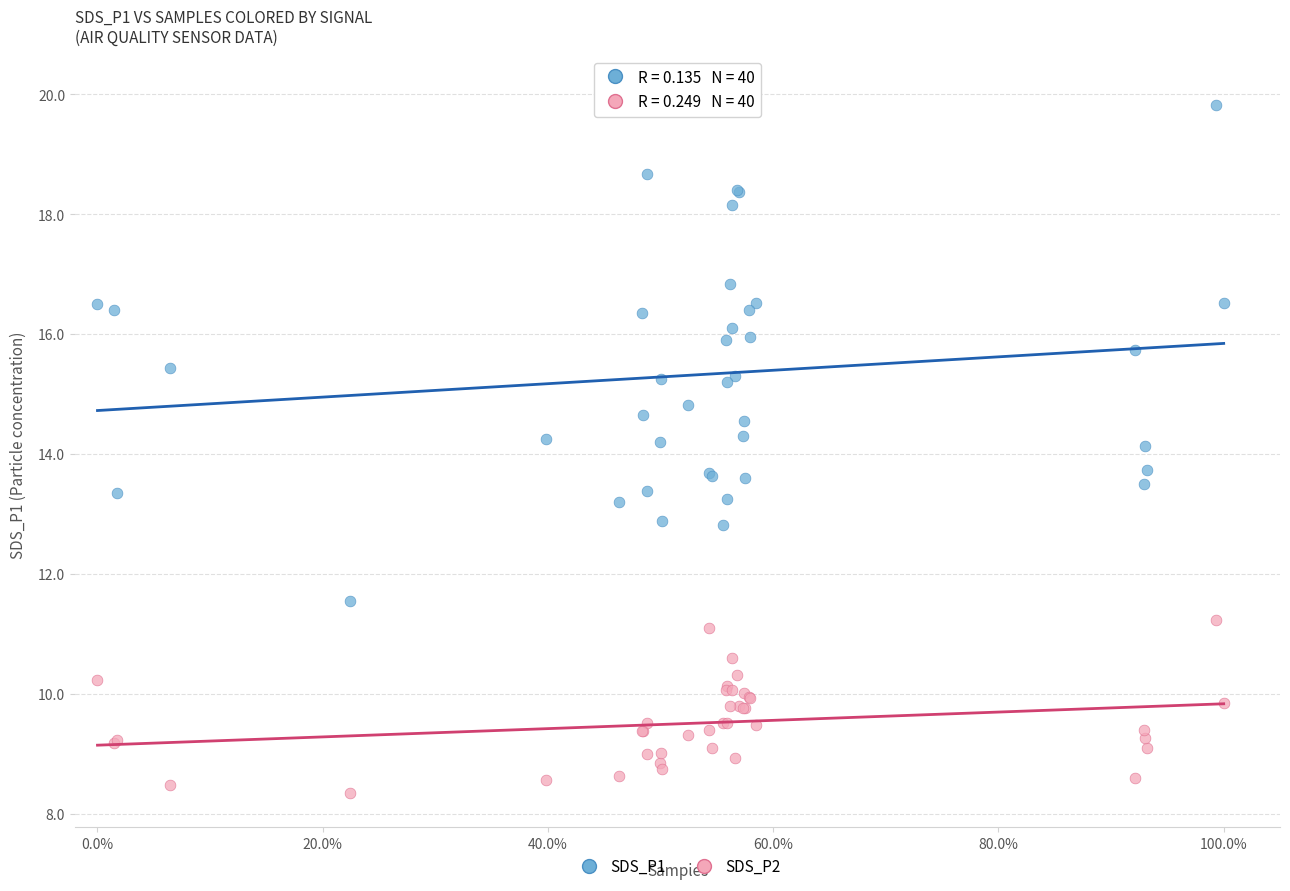

Which series has the widest spread of Y values?

SDS_P1